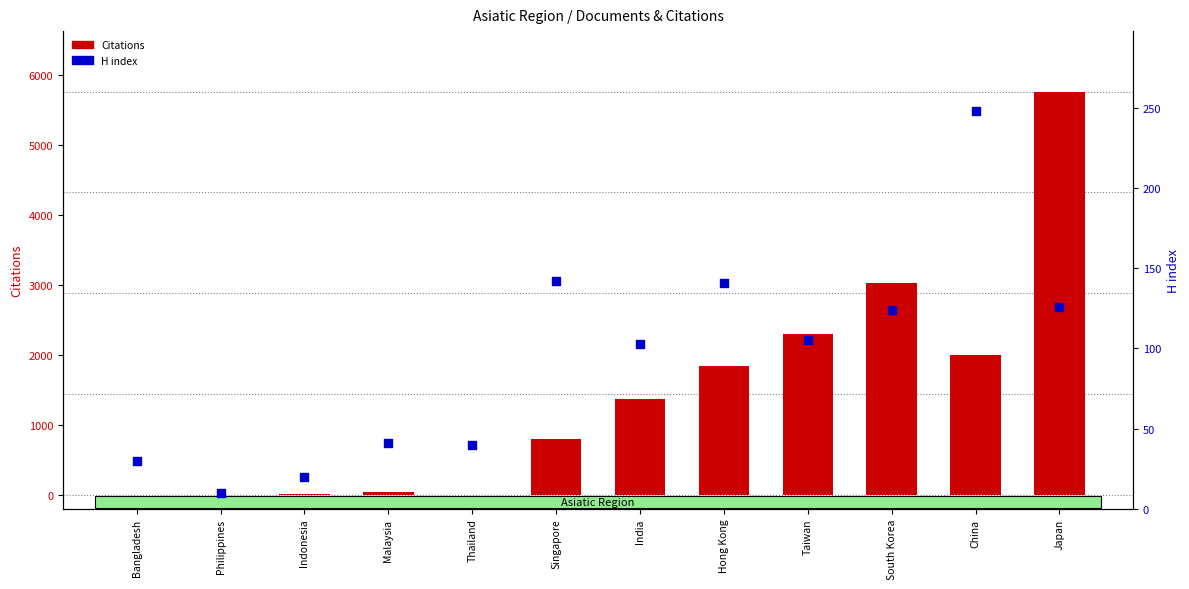

What is the total value across all series at India?

1470